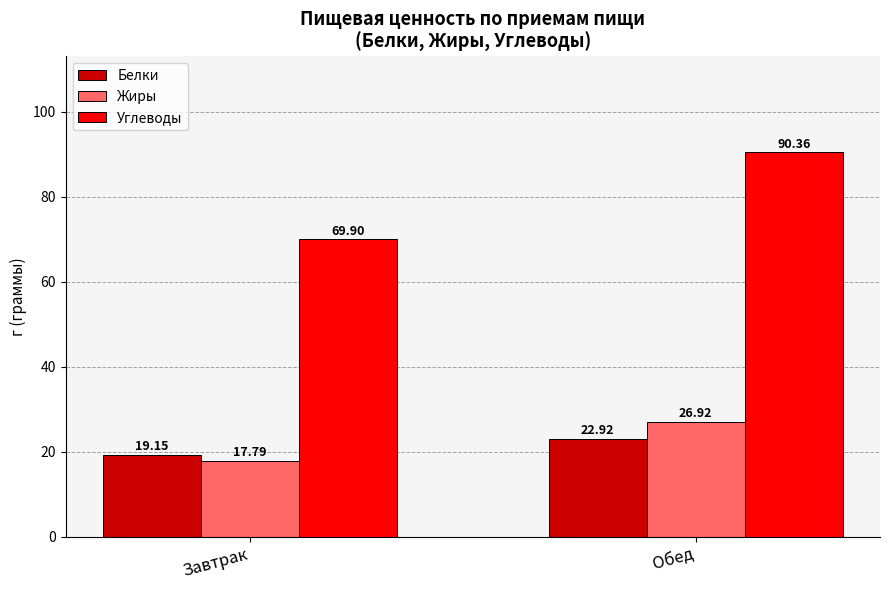

Which category has the highest value across all series?

Обед